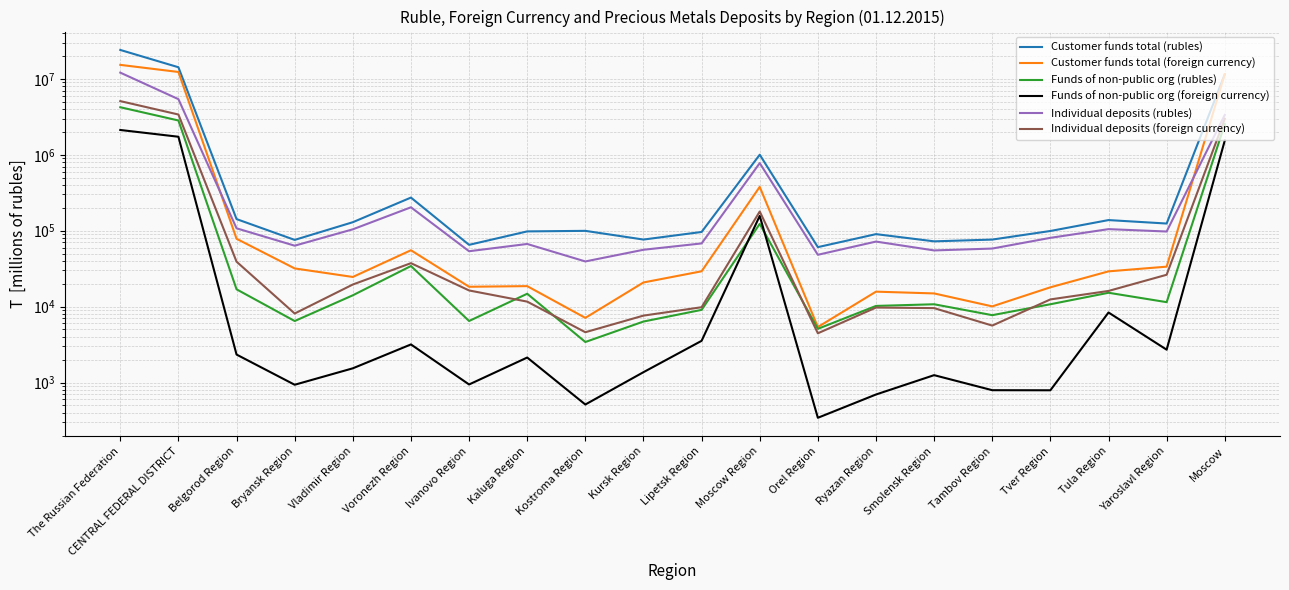

Is the value of Funds of non-public org (foreign currency) at Bryansk Region greater than the value of Customer funds total (foreign currency) at Lipetsk Region?

No